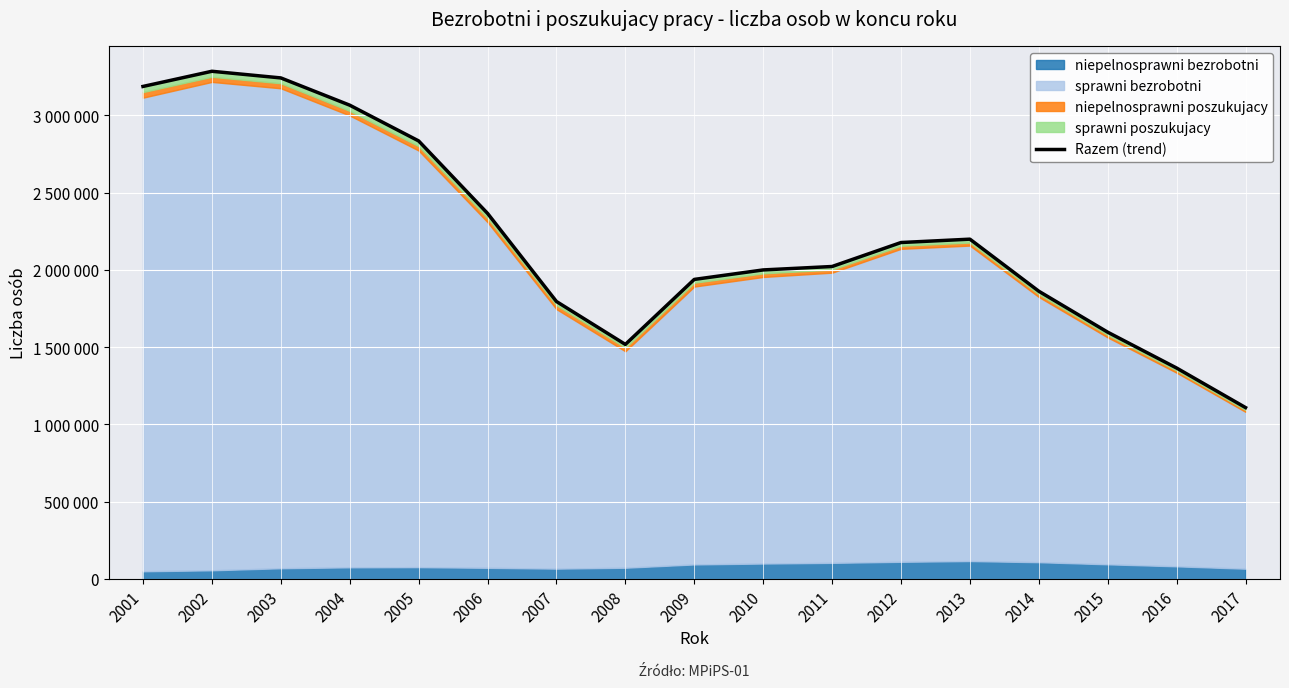

How many interior local peaks (higher than both neighbors) does the data have?

2